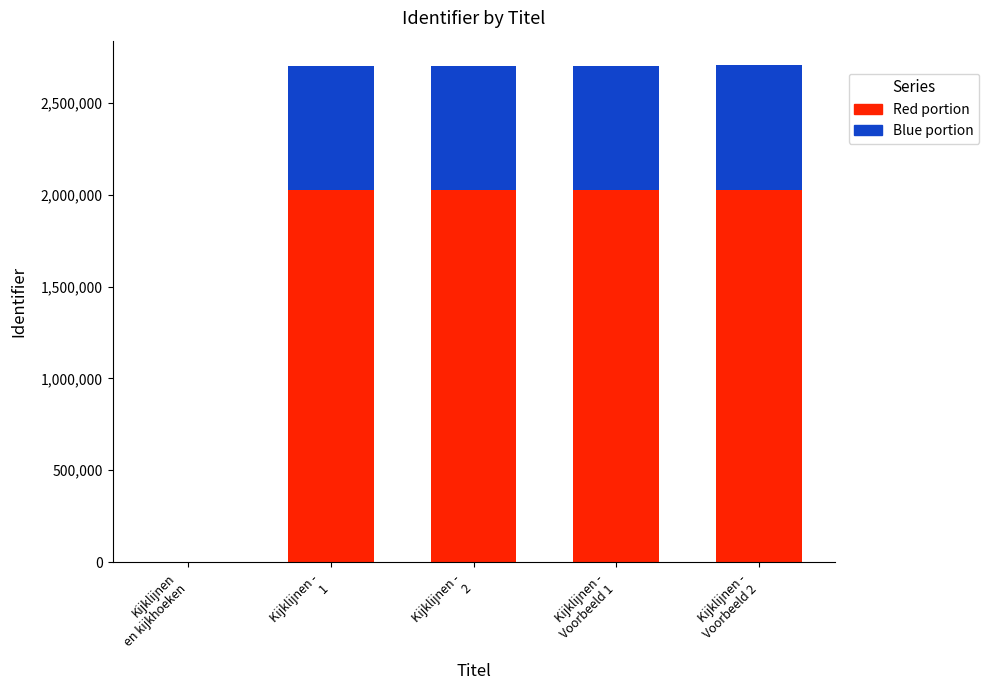

What is the highest value of the Red portion series?

2027045